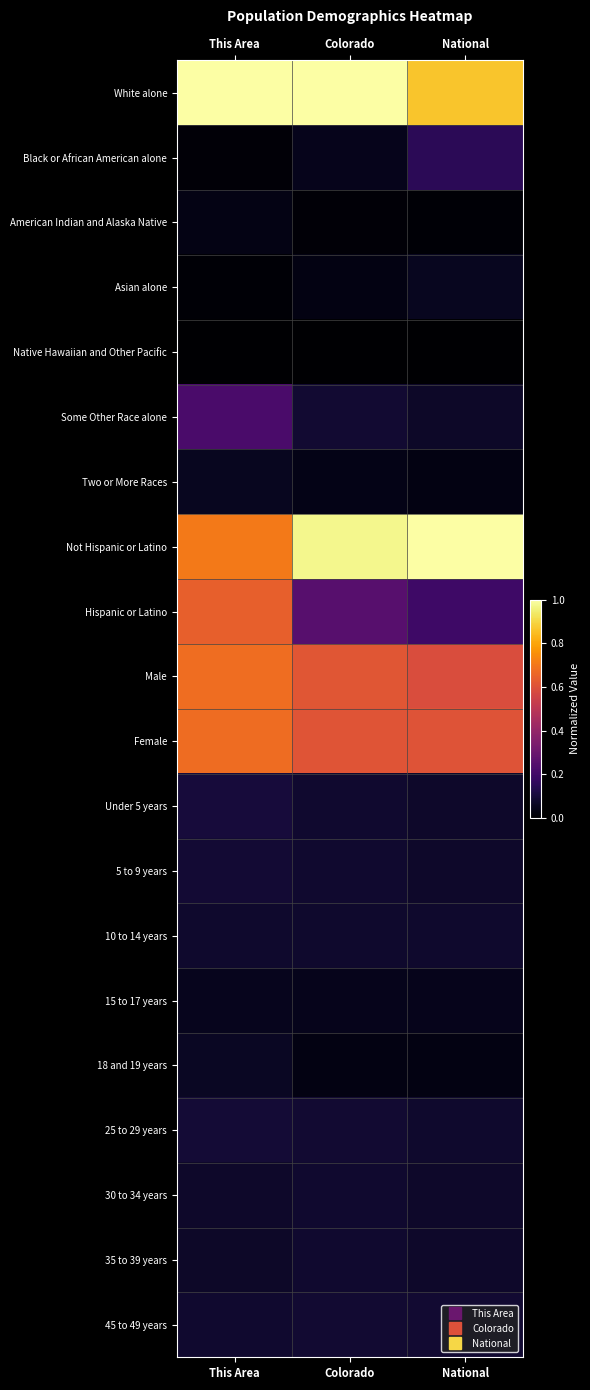

Between This Area and National, which series saw the biggest shift?

Hispanic or Latino